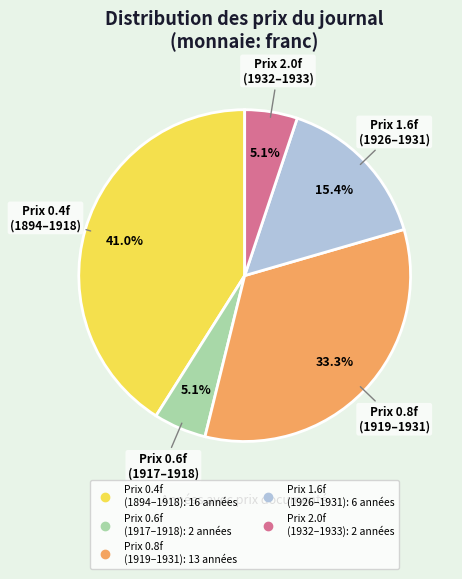

How many segments does this pie chart have?

5